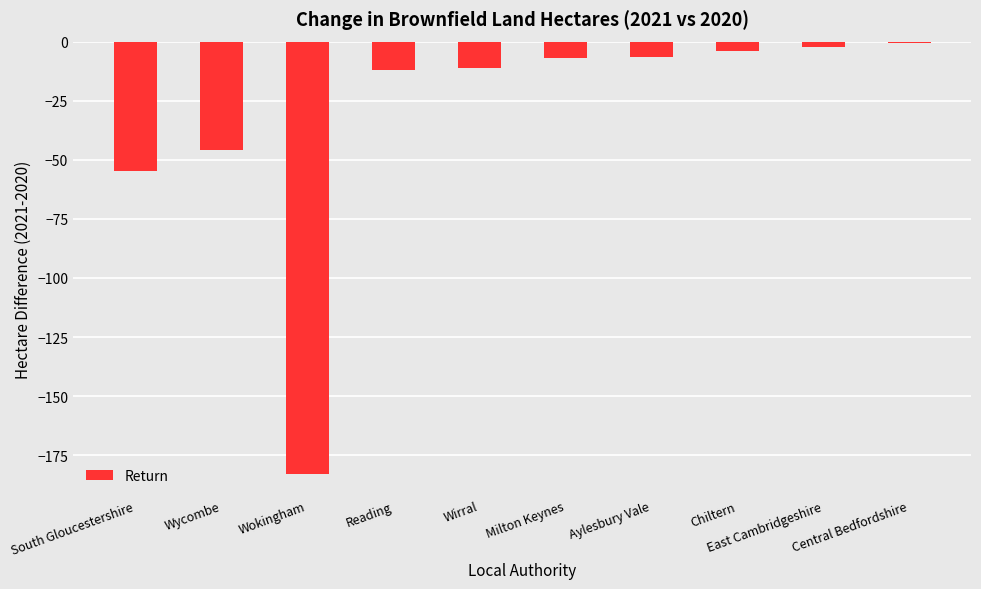

The chart shows a value of -18.8 at Wycombe. True or false?

False